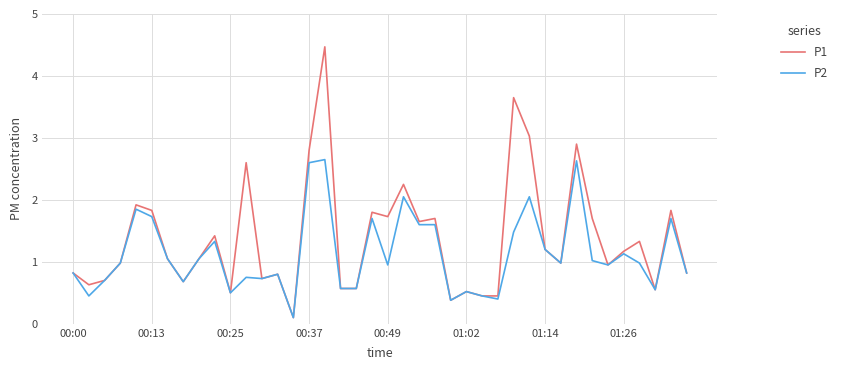

What is the greatest value displayed?

4.5